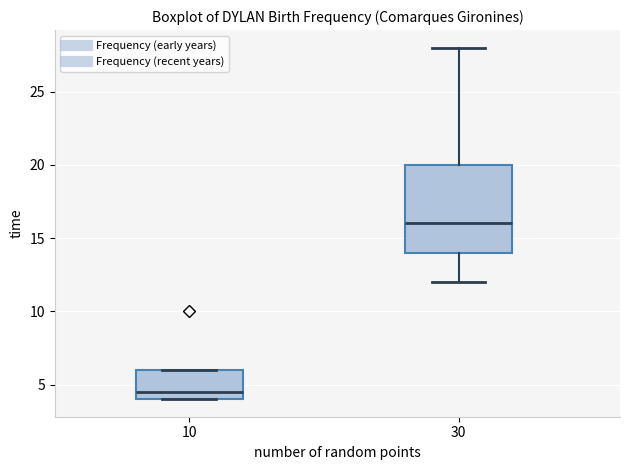

Which box has the lowest median line?

10